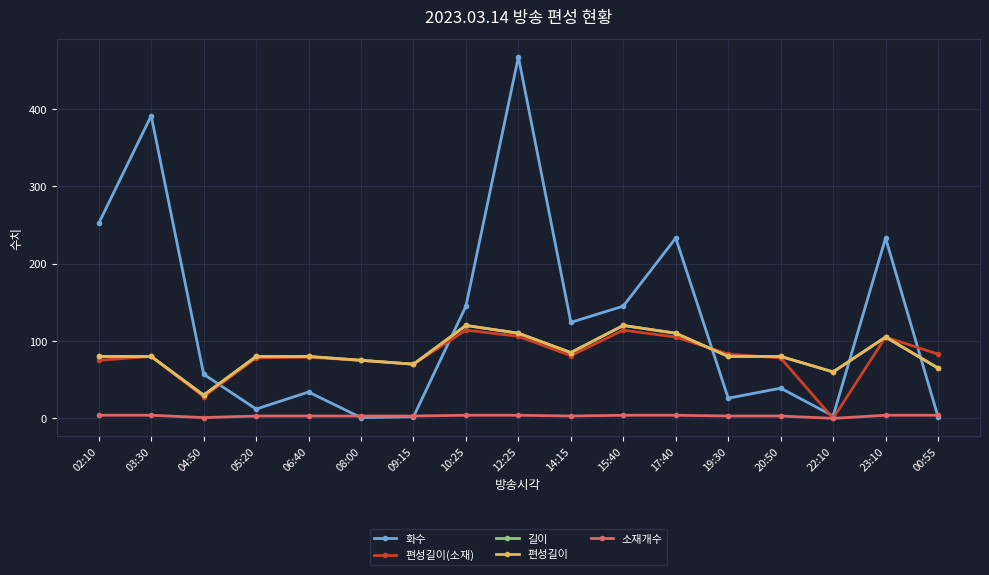

How many intersections are there between 화수 and 편성길이?

5